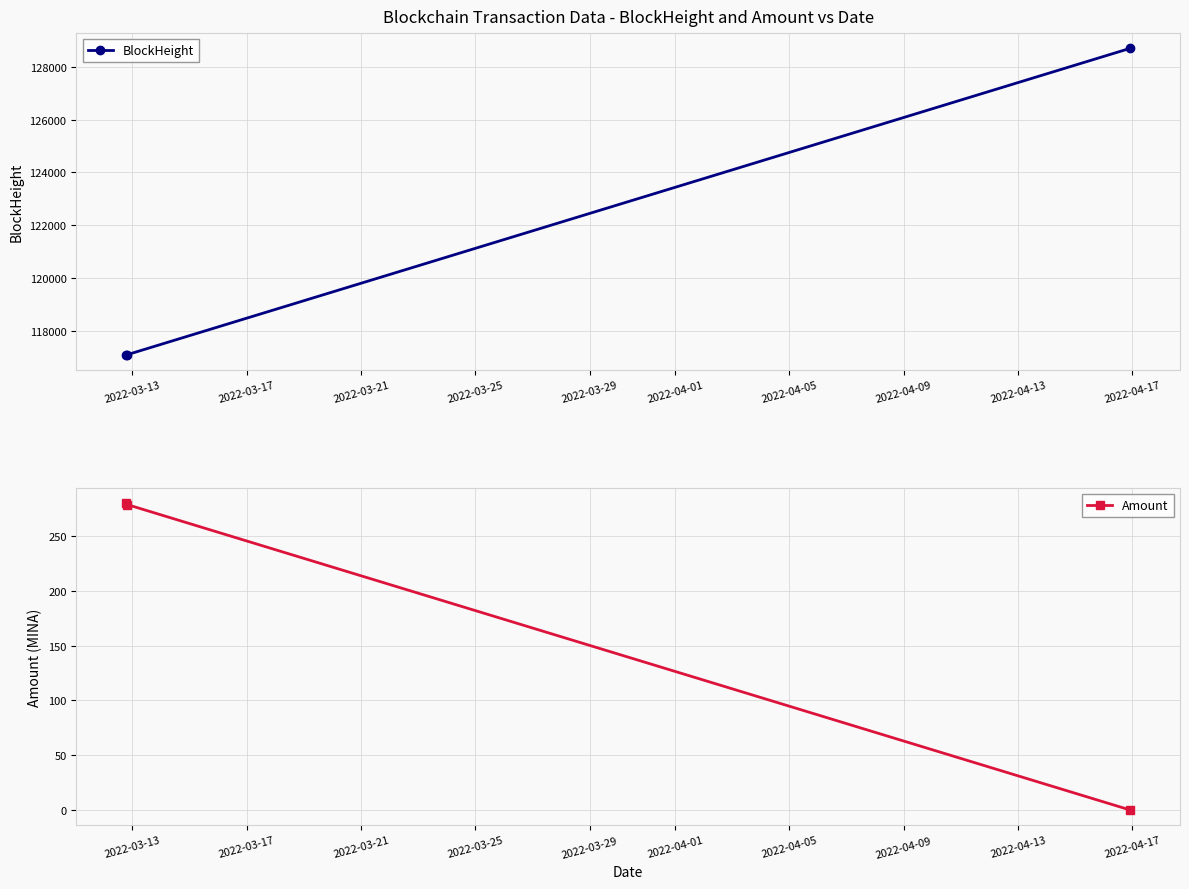

List the series in order of their peak value, highest first.

BlockHeight, Amount